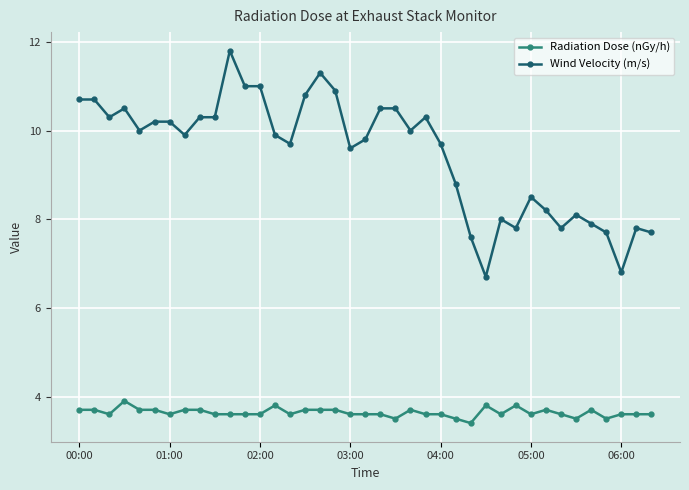

What is the smallest value displayed?

3.4